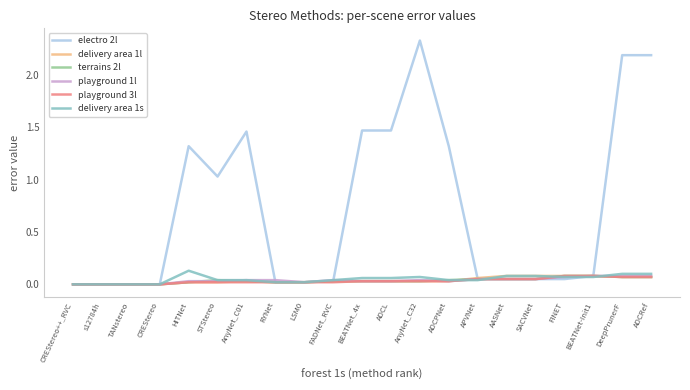

Is the value of delivery area 1s at TANstereo greater than the value of terrains 2l at ADCL?

No